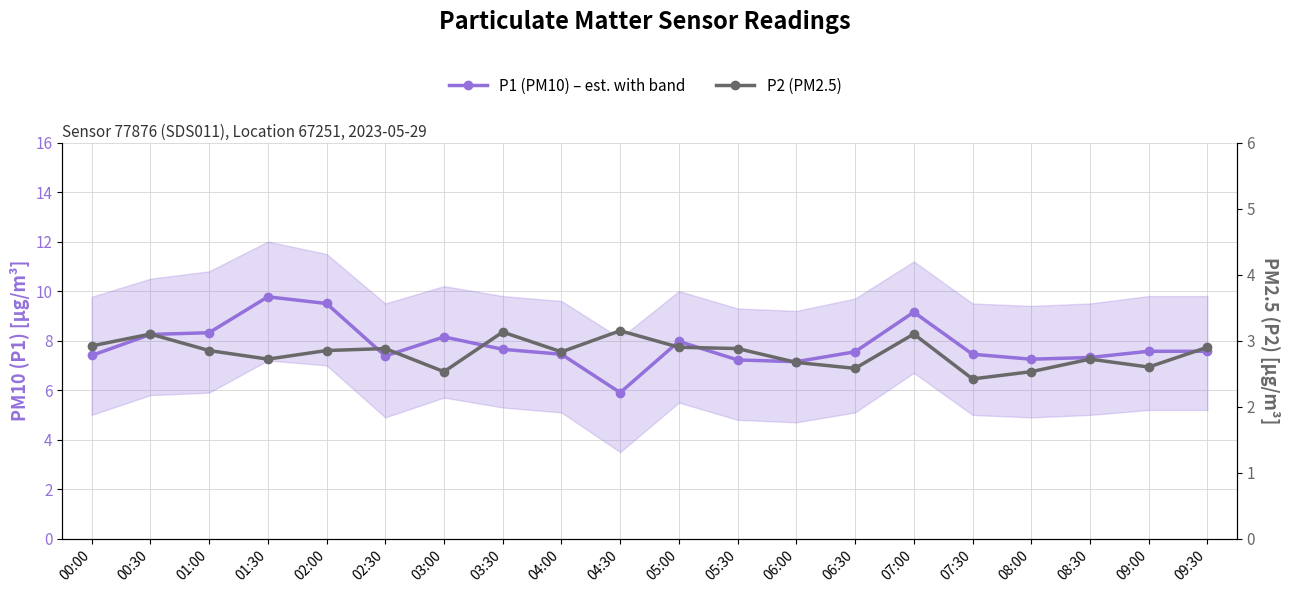

Reading left to right, what are all the values shown in this chart?

P1 (PM10) – est. with band: 7.4	8.2	8.3	9.8	9.5	7.4	8.2	7.7	7.5	5.9	8.0	7.2	7.2	7.5	9.2	7.5	7.2	7.3	7.6	7.6
P2 (PM2.5): 2.9	3.1	2.9	2.7	2.9	2.9	2.5	3.1	2.8	3.1	2.9	2.9	2.7	2.6	3.1	2.4	2.5	2.7	2.6	2.9